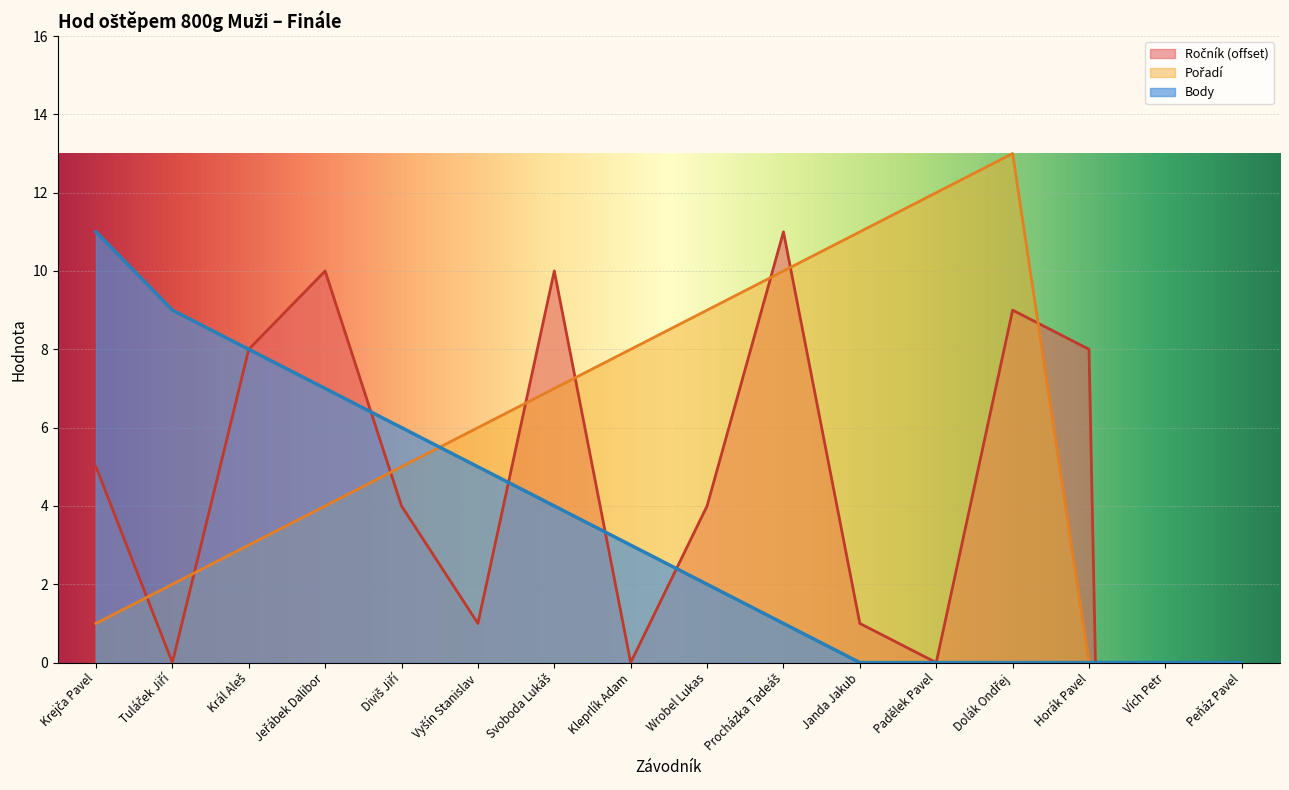

The Body series shows 3 at Wrobel Lukas. True or false?

False